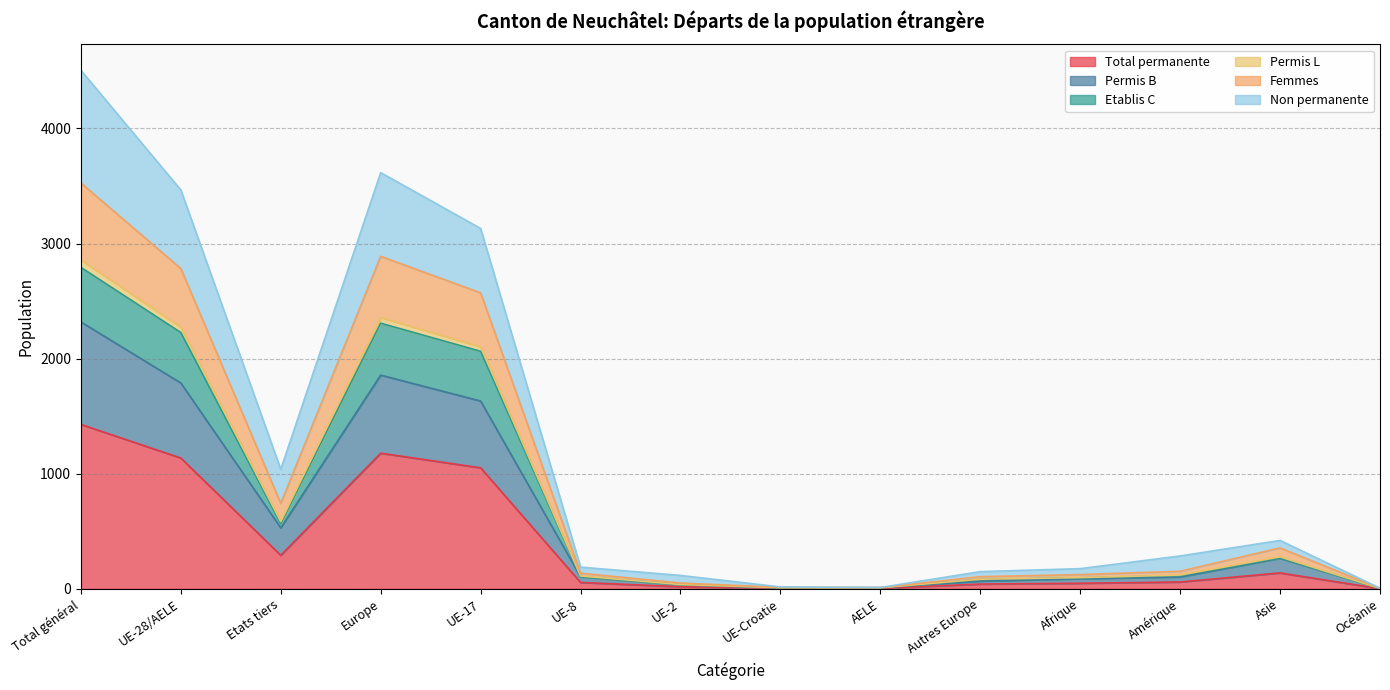

Between UE-8 and UE-17, which is larger?

UE-17